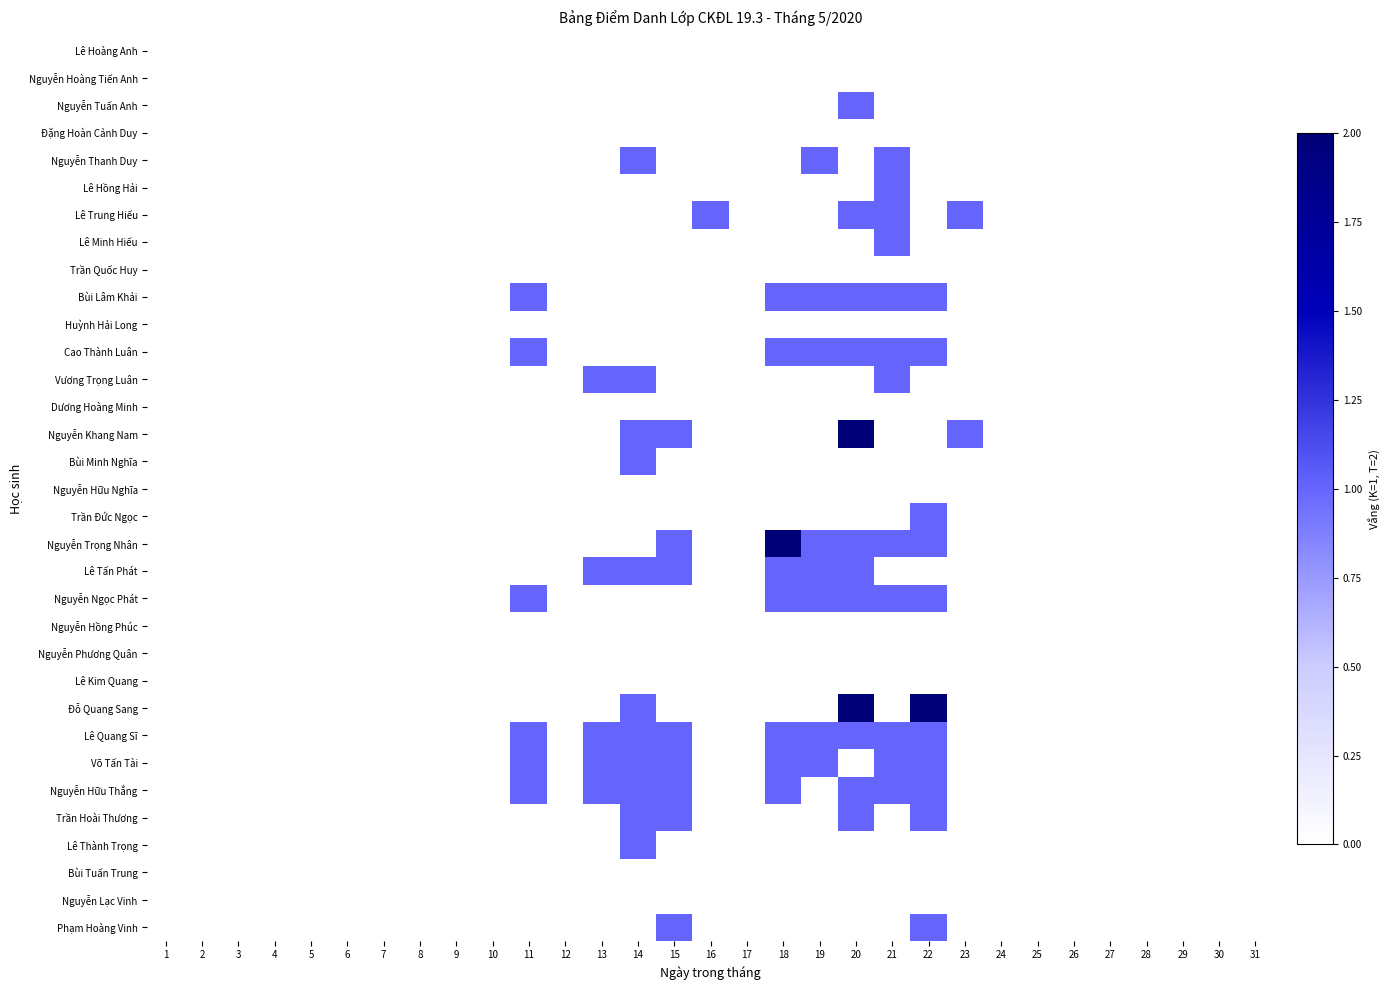

At which category is the sum across all series the highest?

20